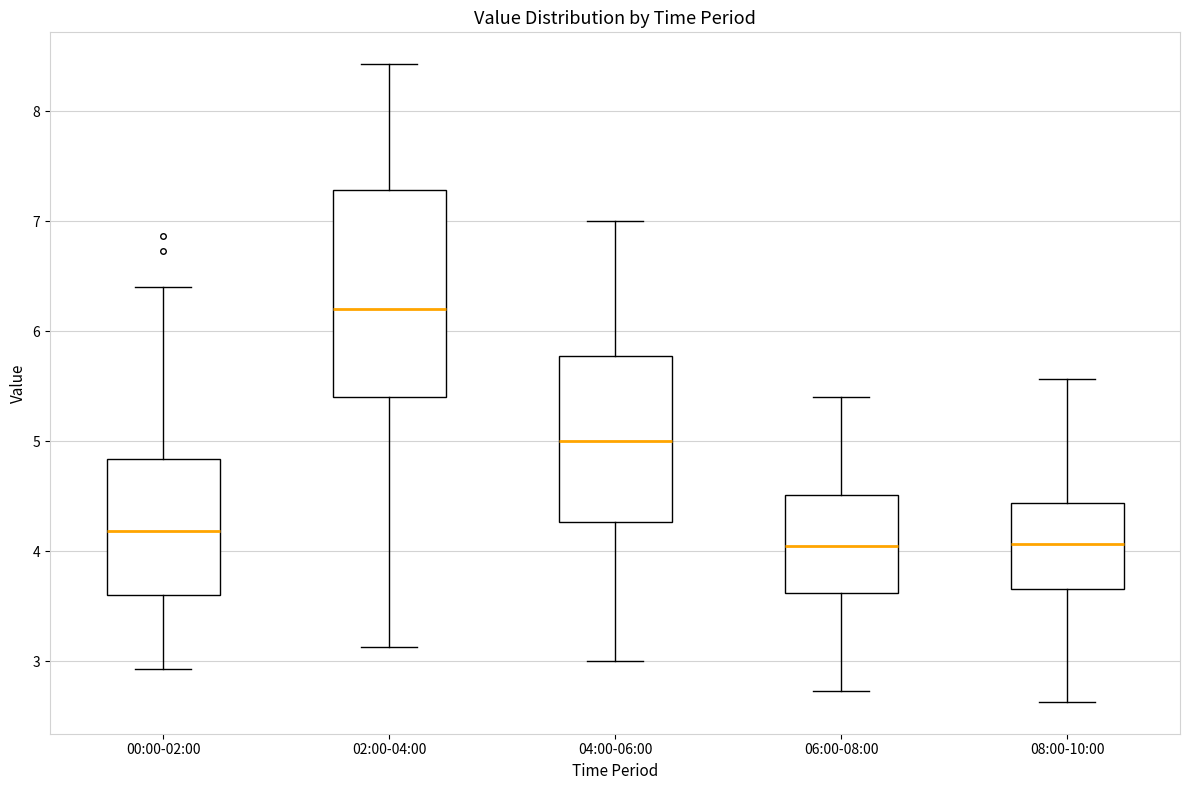

Where does the median line of the box for 02:00-04:00 sit on the y-axis? The values are not printed on the chart, so give them approximately, as read against the axis.

6.2